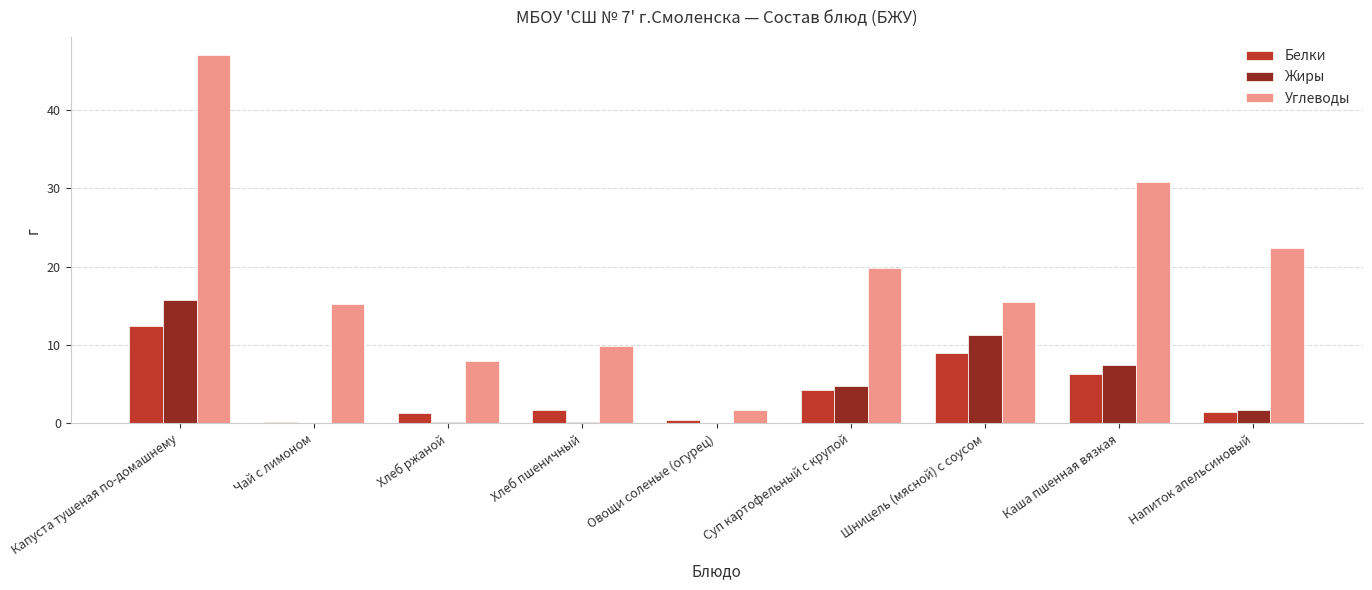

The value of Углеводы at Шницель (мясной) с соусом is 15.6. True or false?

True